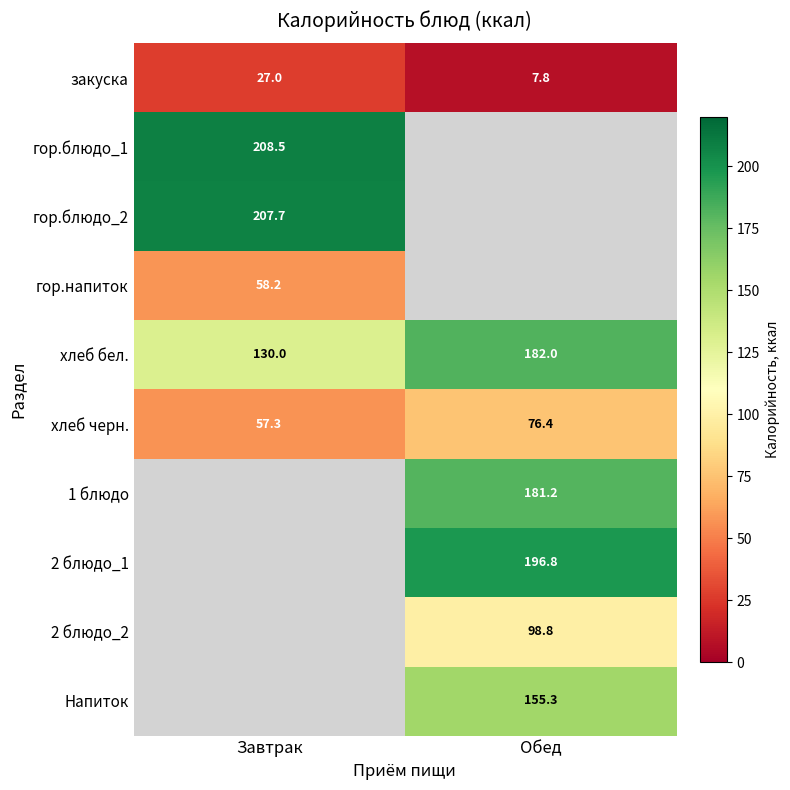

True or false: хлеб черн. has a value of 57.3 at Завтрак.

True